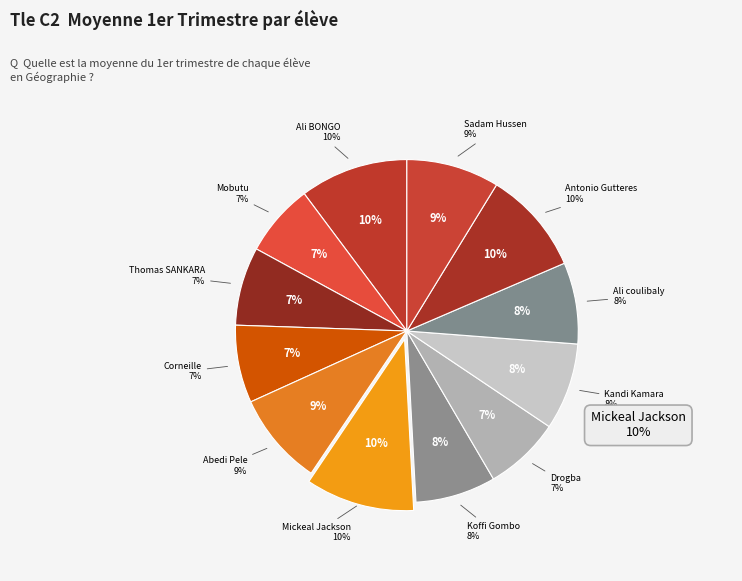

Is it true that Ali BONGO is 18% of the pie?

False